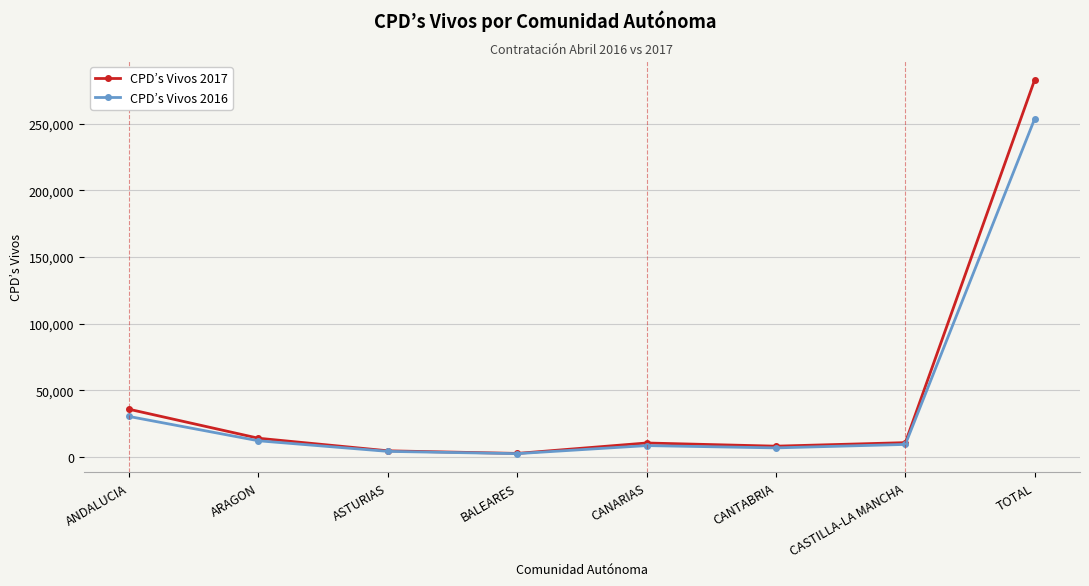

What is the sum of all CPD’s Vivos 2017 values?

369121